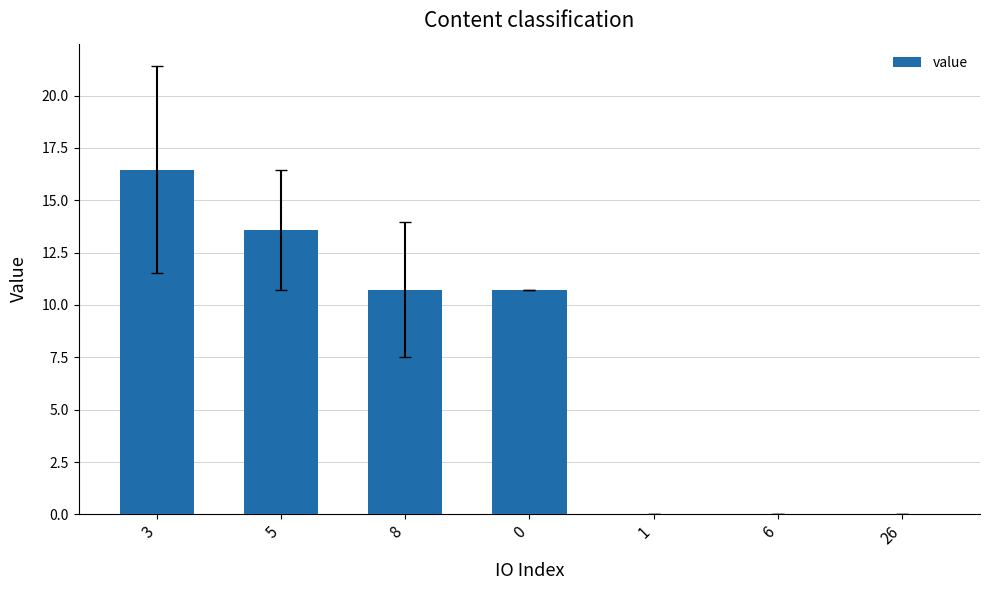

What is the sum of all values?

51.6